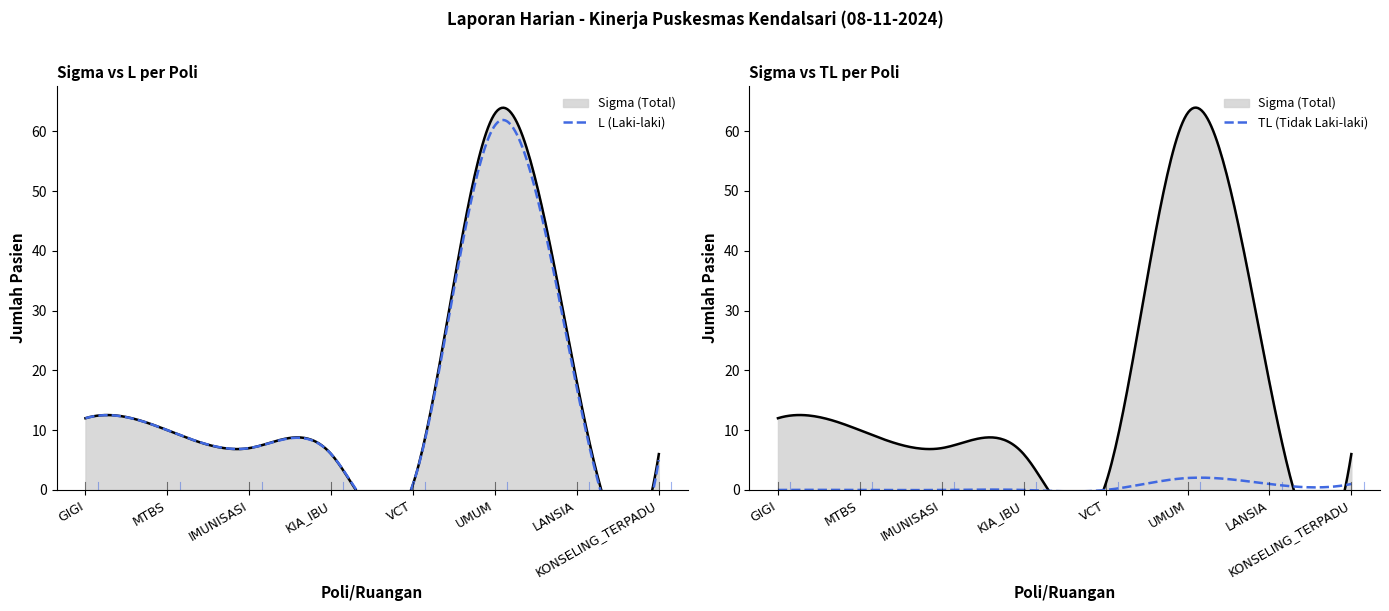

What is the sum of the Sigma (Total) values at LANSIA and KIA_IBU?

24